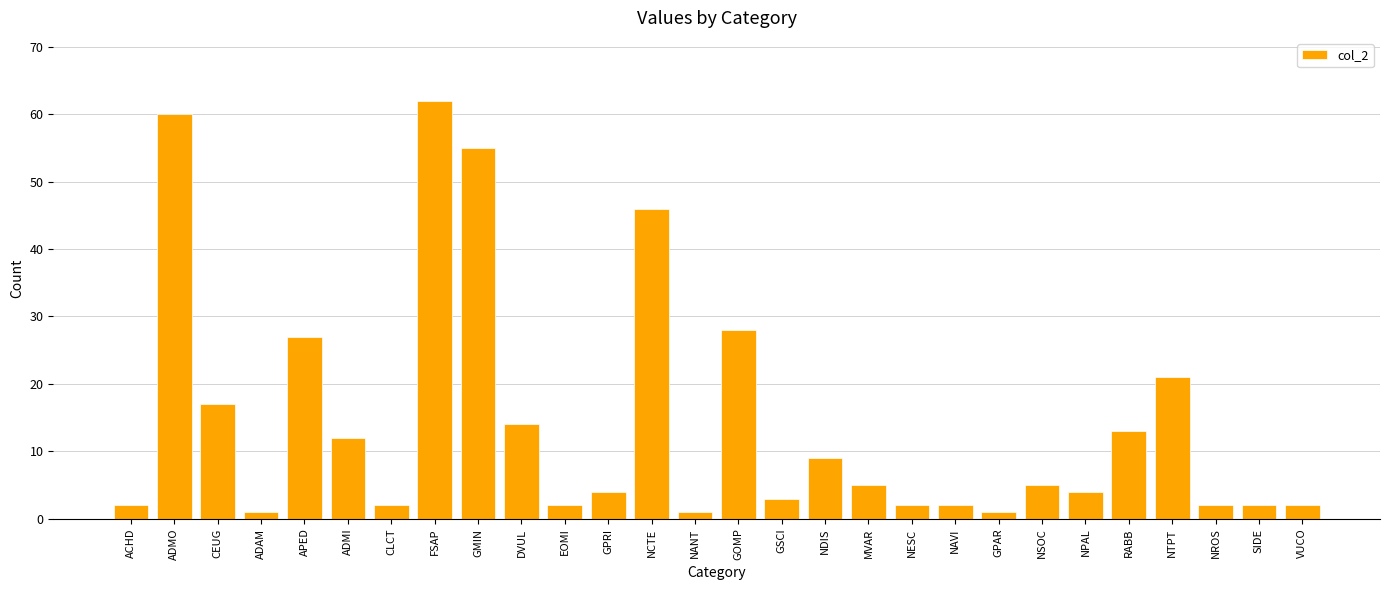

True or false: the data shows 37 at NTPT.

False